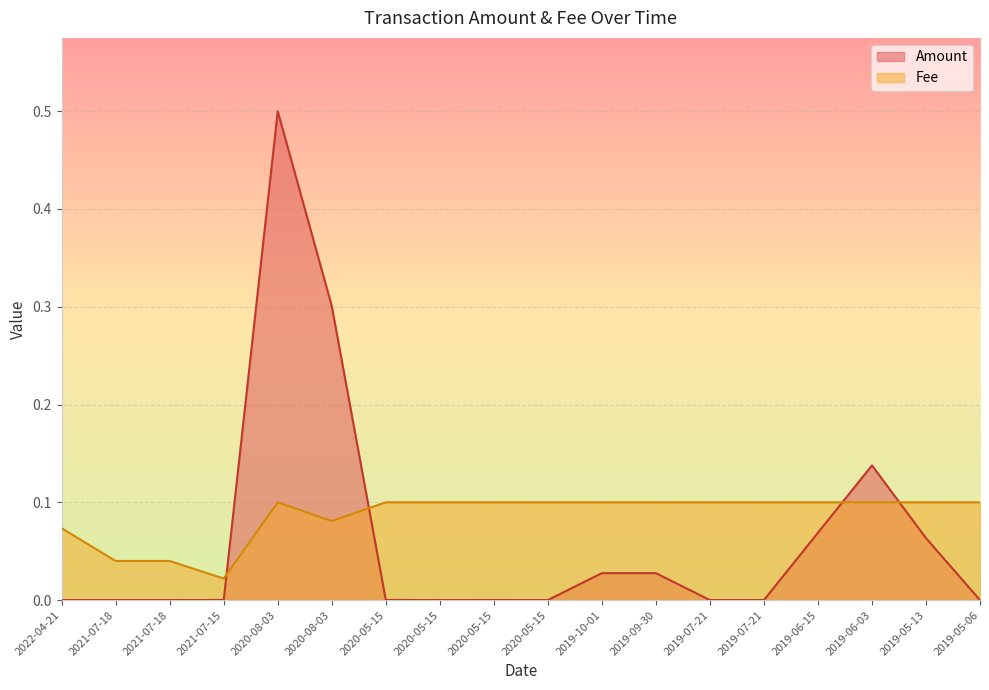

How many intersections are there between Fee and Amount?

4